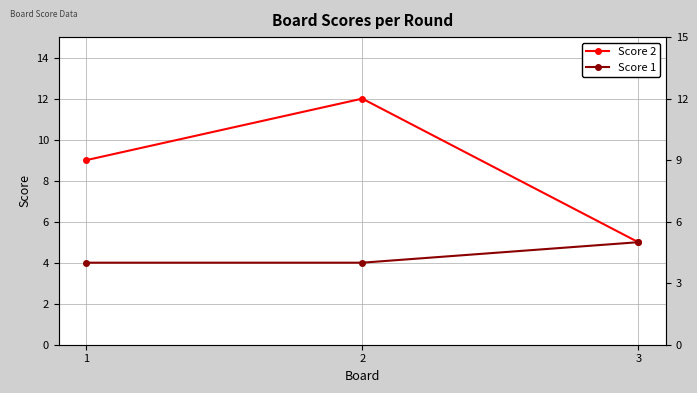

The value of Score 2 at 2 is 12. True or false?

True